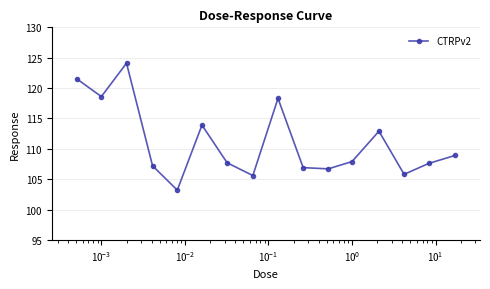

What is the value of the 9th point from the left?

118.3